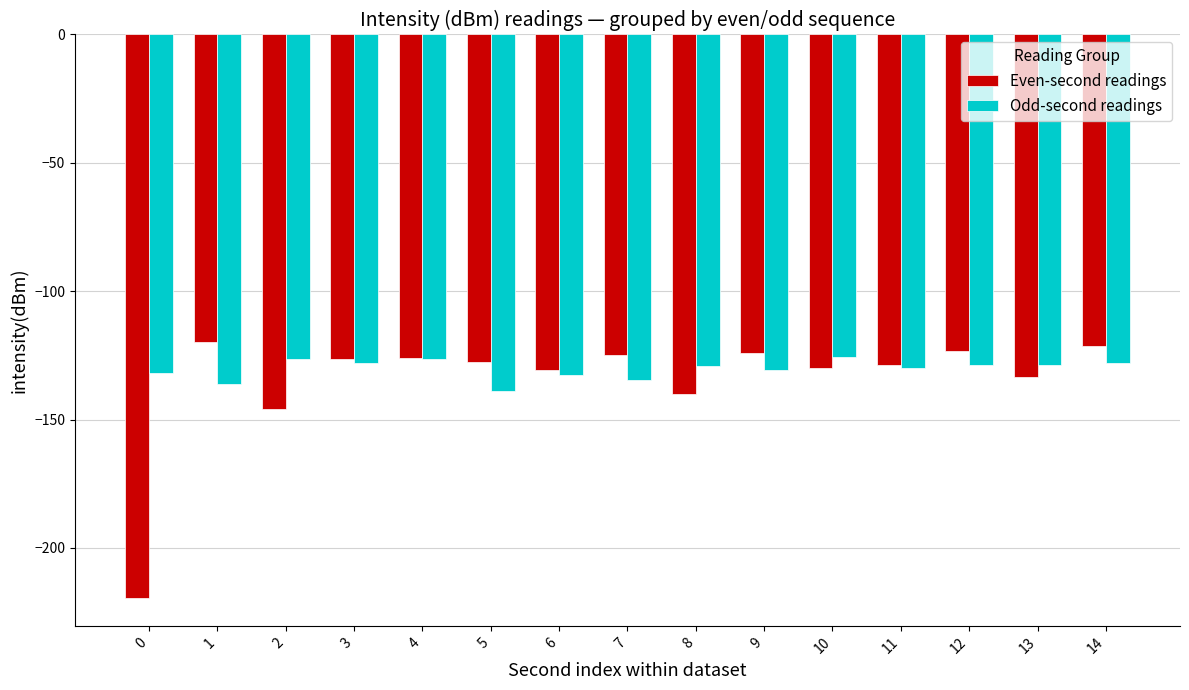

Rank the series by their maximum value, from highest to lowest.

Even-second readings, Odd-second readings